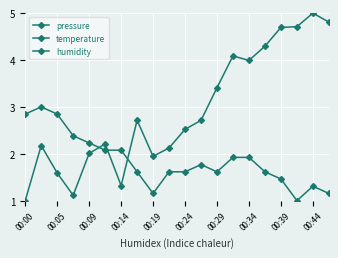

What are all the series names shown in the legend?

pressure, temperature, humidity